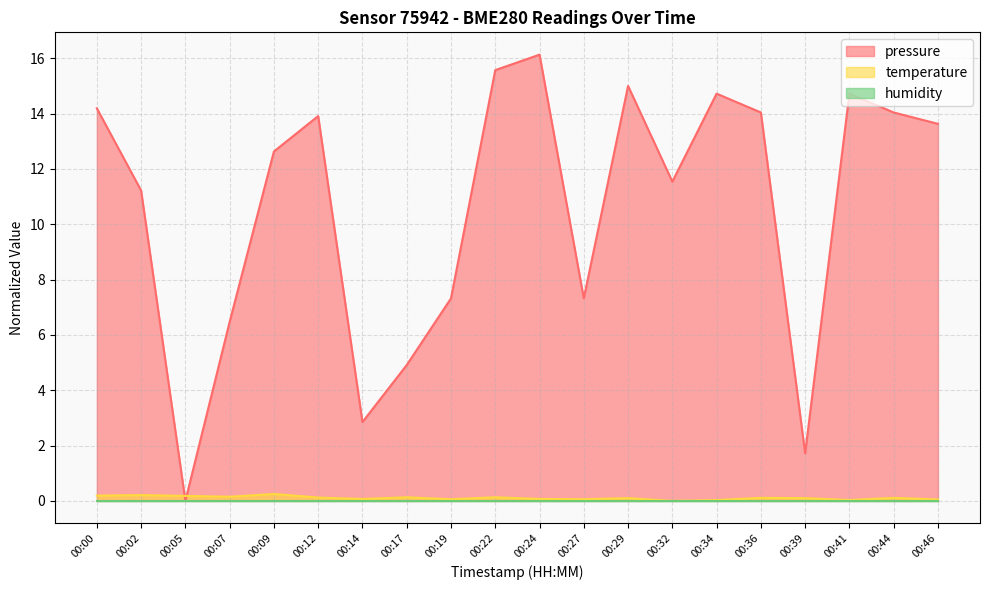

The value of temperature at 00:29 is 0.1. True or false?

True